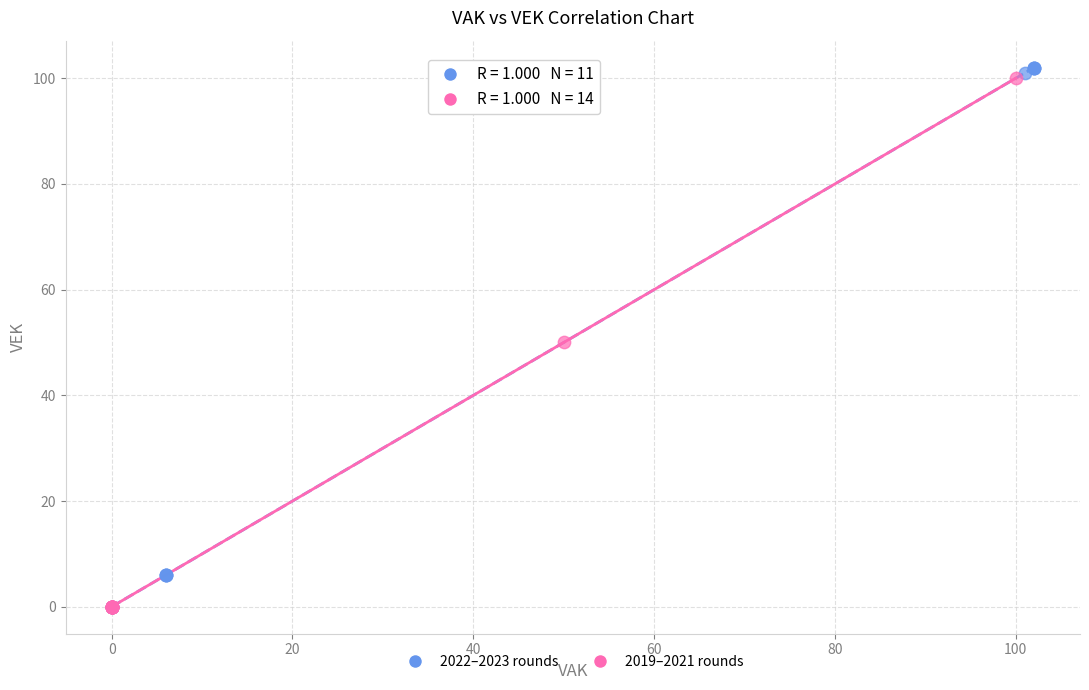

What are all the series names shown in the legend?

2022–2023 rounds, 2019–2021 rounds